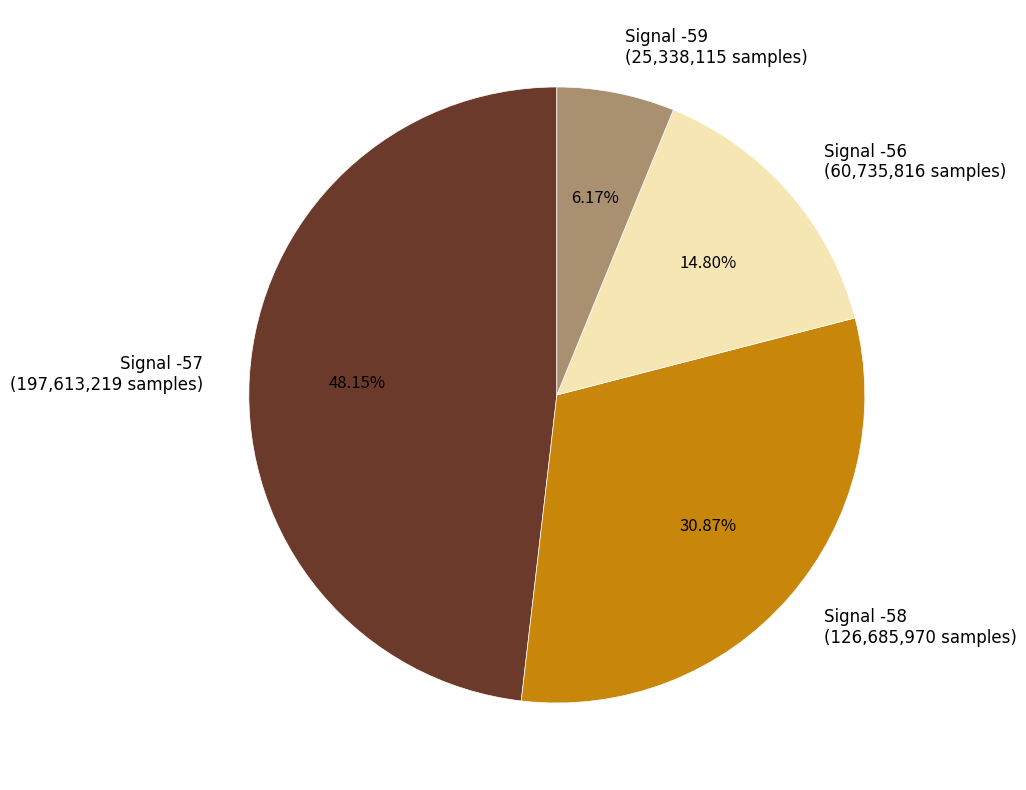

Between Signal -58 (126,685,970 samples) and Signal -59 (25,338,115 samples), which is larger?

Signal -58 (126,685,970 samples)